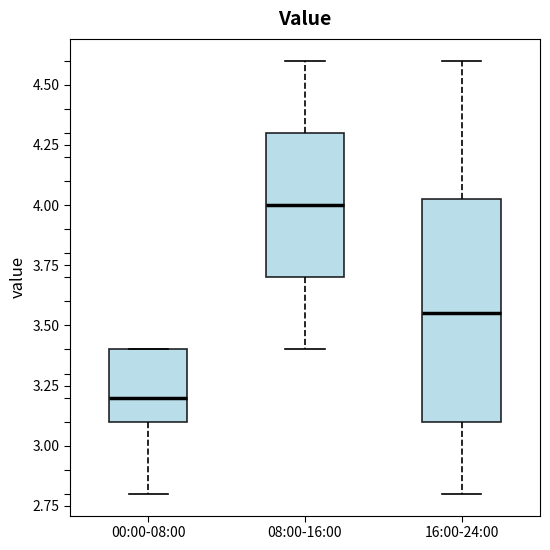

Where does the upper whisker of the box for 08:00-16:00 end on the y-axis? The values are not printed on the chart, so give them approximately, as read against the axis.

4.60